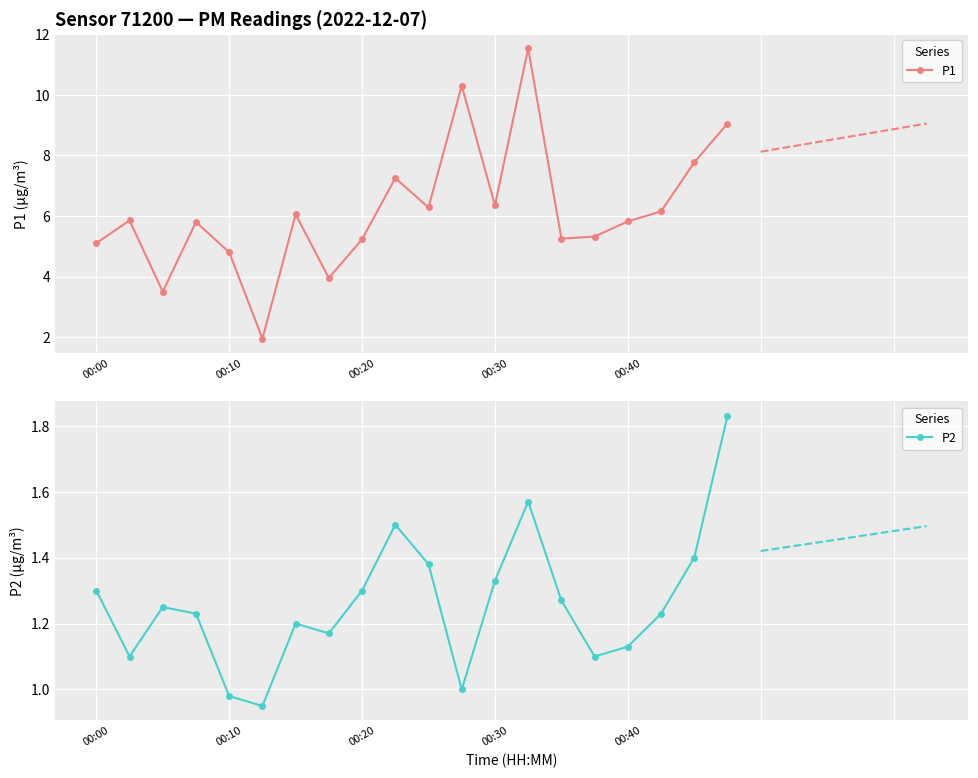

True or false: P1 has more than 2 points higher than both neighbors.

True